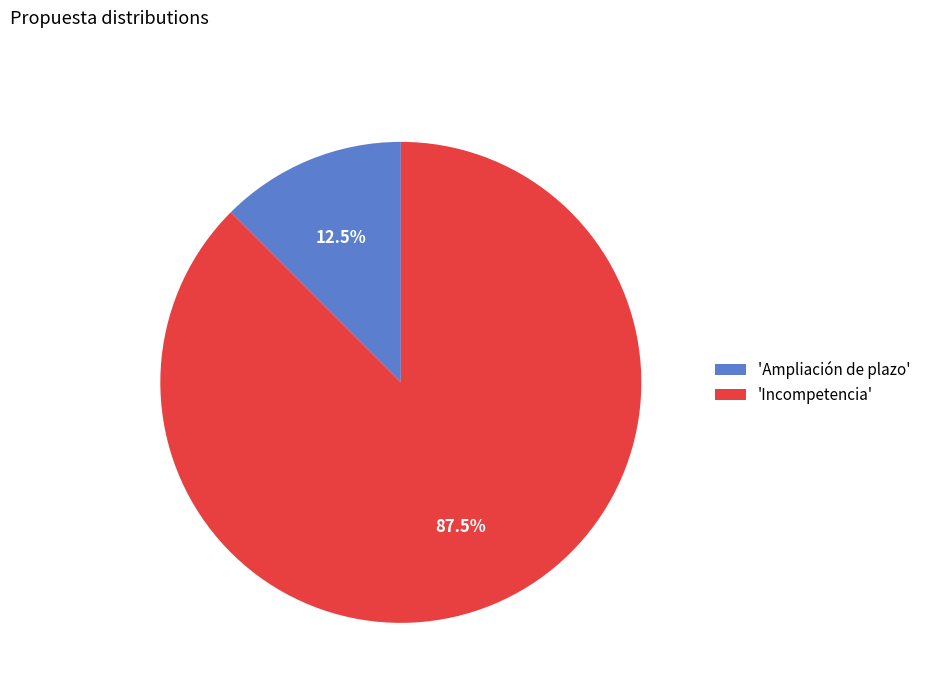

To the nearest percent, what is the difference between the largest and smallest slice percentages?

75%